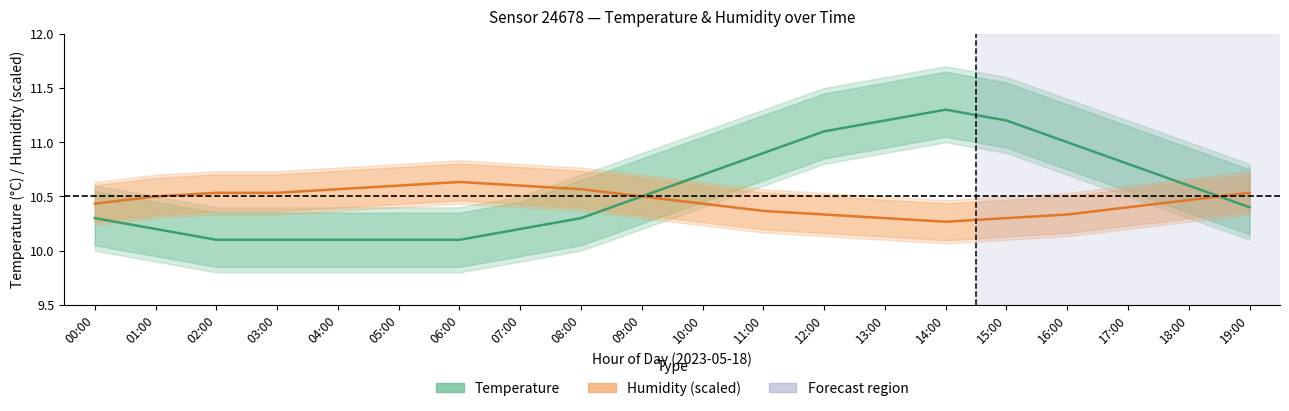

What is the total value across all series at 13:00?

21.5